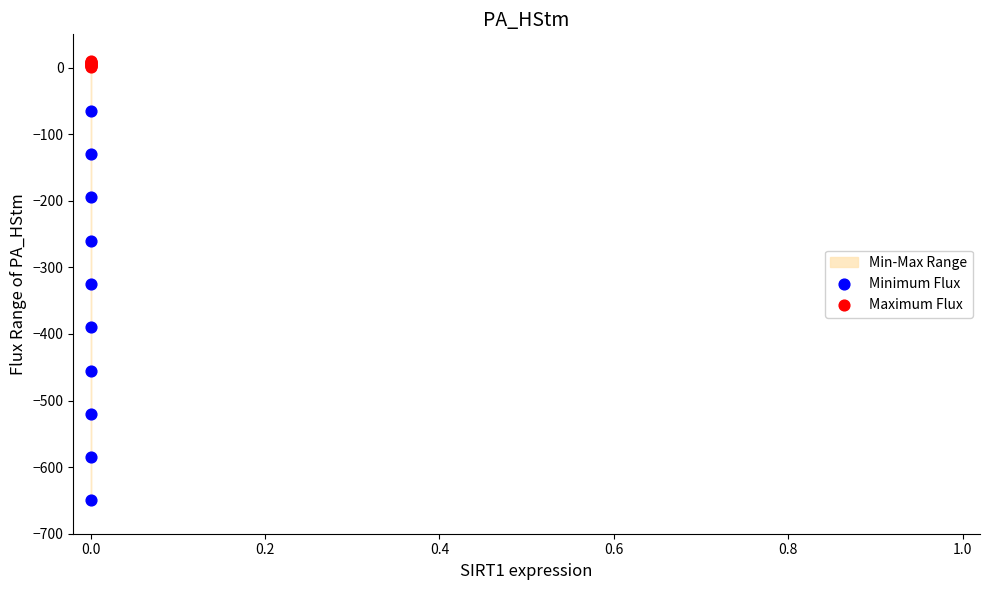

Which series reaches the maximum Y coordinate?

Maximum Flux